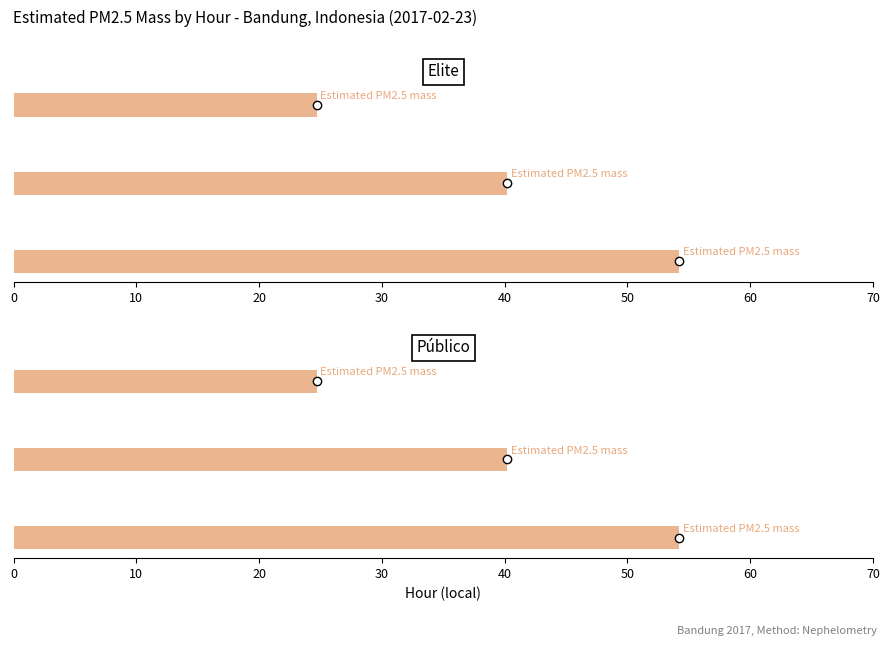

What is the sum of the values at 10 and 0?

94.4